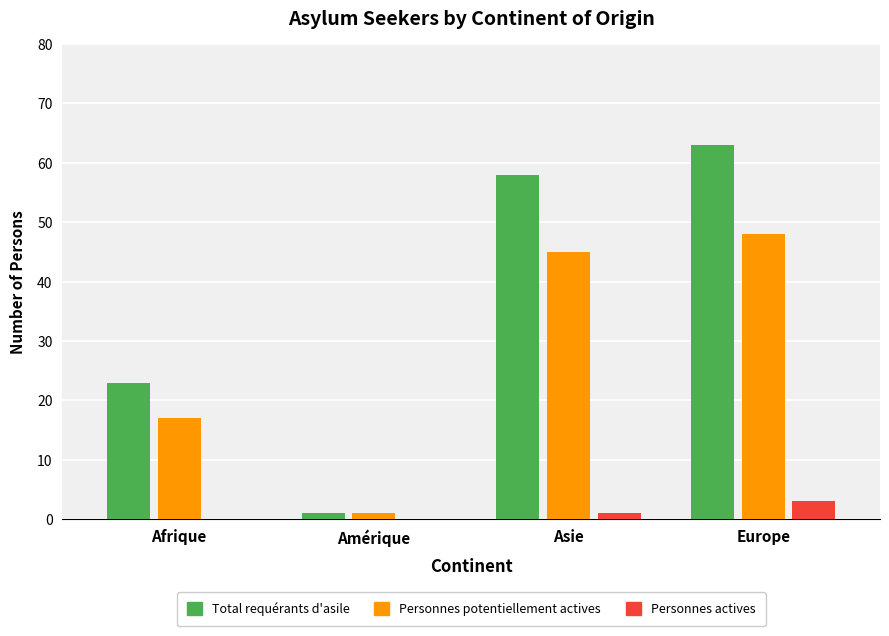

Which series has the largest total across all categories?

Total requérants d'asile